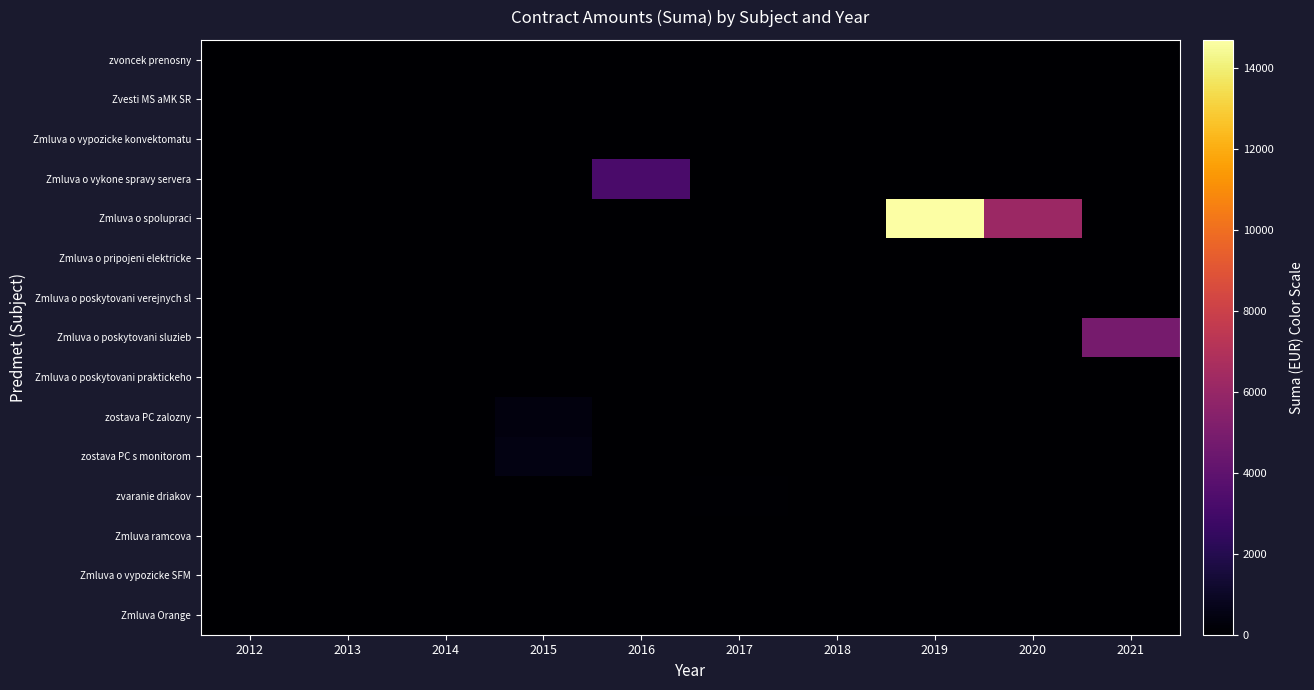

At how many categories does at least one series exceed 2666?

4